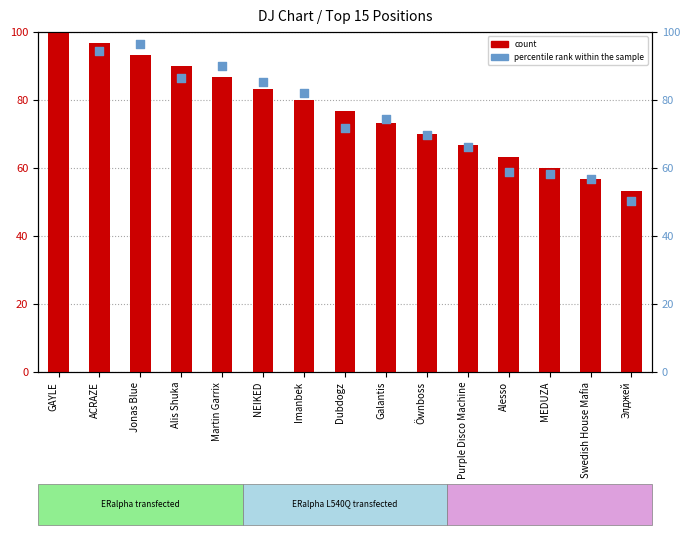

Which series reaches the minimum Y coordinate?

percentile rank within the sample